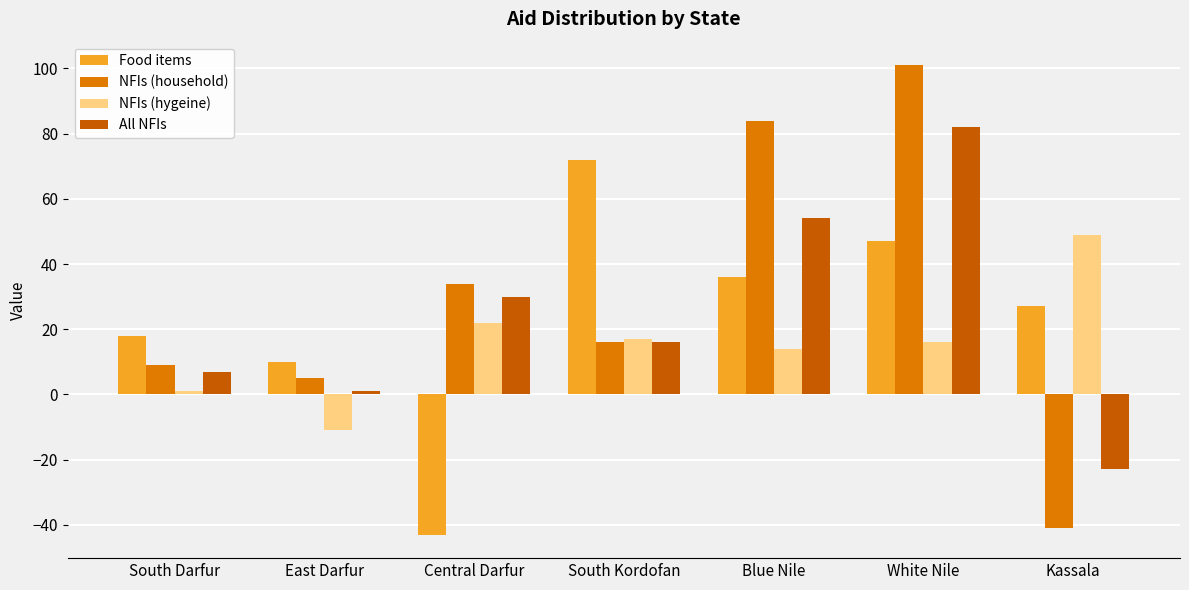

Reading left to right, extract all data points from this chart.

Food items: 18	10	-43	72	36	47	27
NFIs (household): 9	5	34	16	84	101	-41
NFIs (hygeine): 1	-11	22	17	14	16	49
All NFIs: 7	1	30	16	54	82	-23